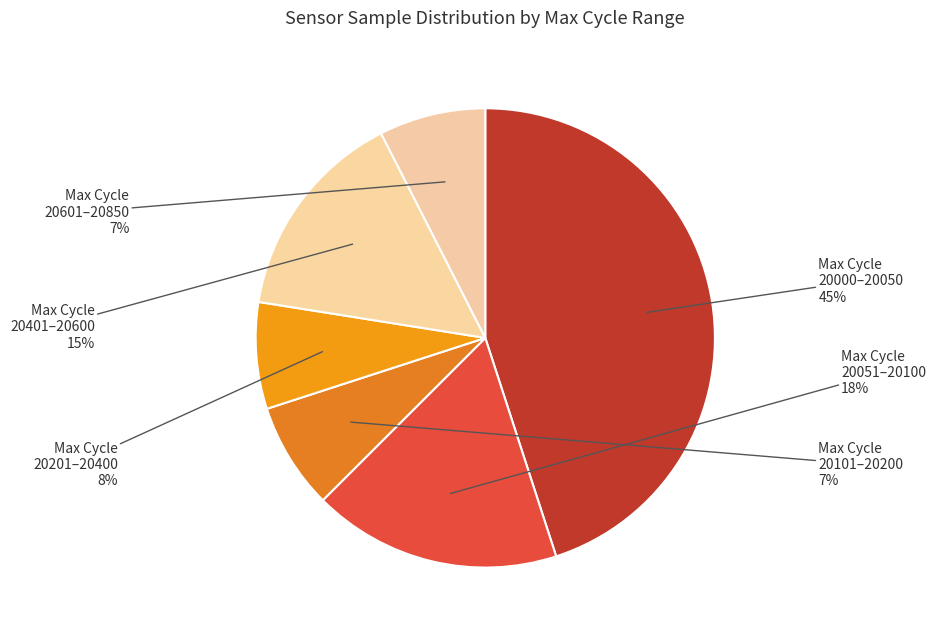

How many segments does this pie chart have?

6